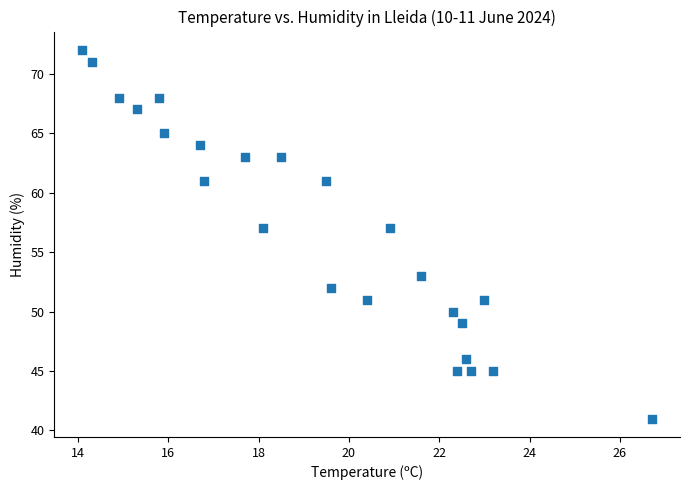

What is the range of Y values (max minus min)?

31